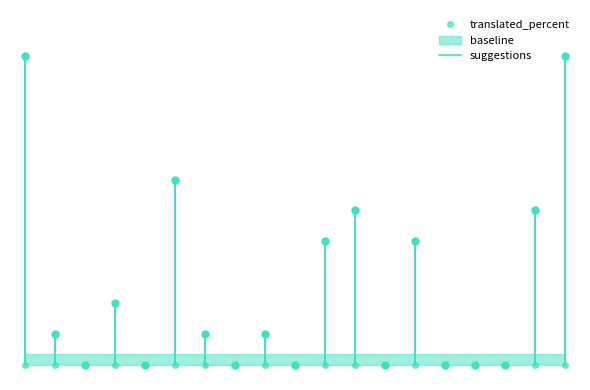

Is it true that the value at 0 is -6?

False